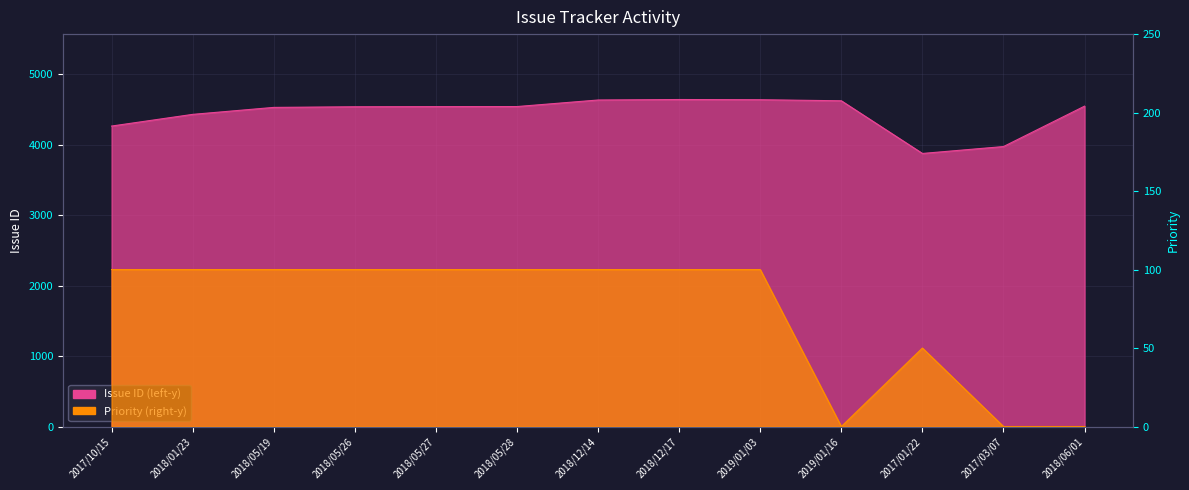

Which has a higher value, 2018/05/28 or 2019/01/16?

2019/01/16